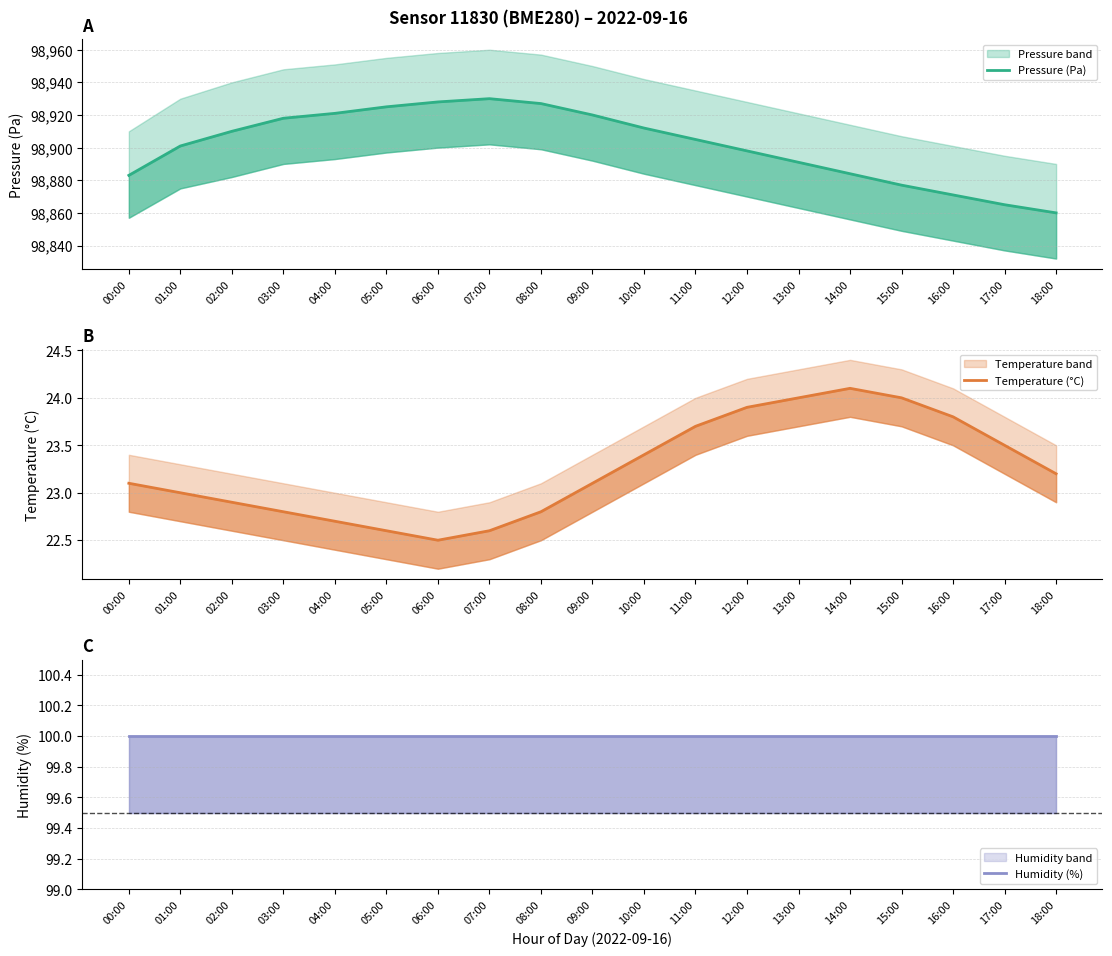

What is the approximate value of Pressure (Pa) at 01:00?

98901.0